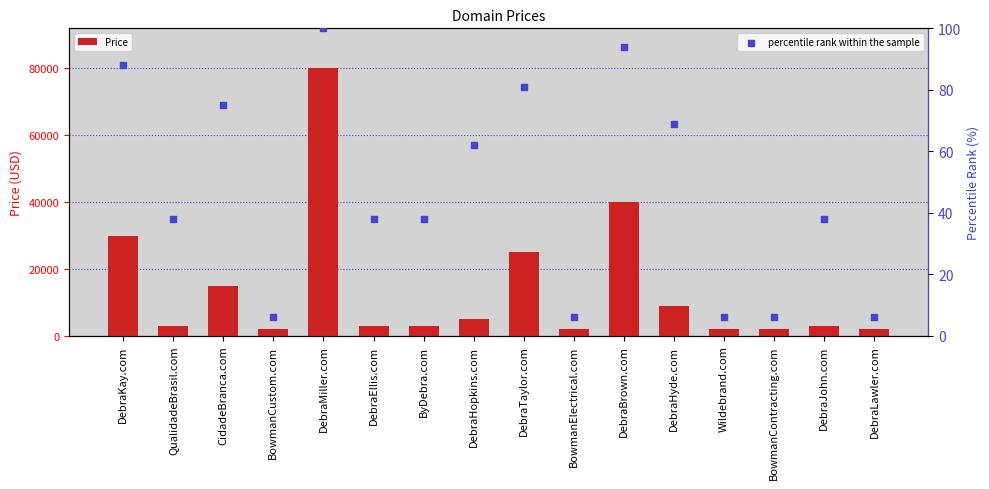

What are all the series names shown in the legend?

Price, percentile rank within the sample